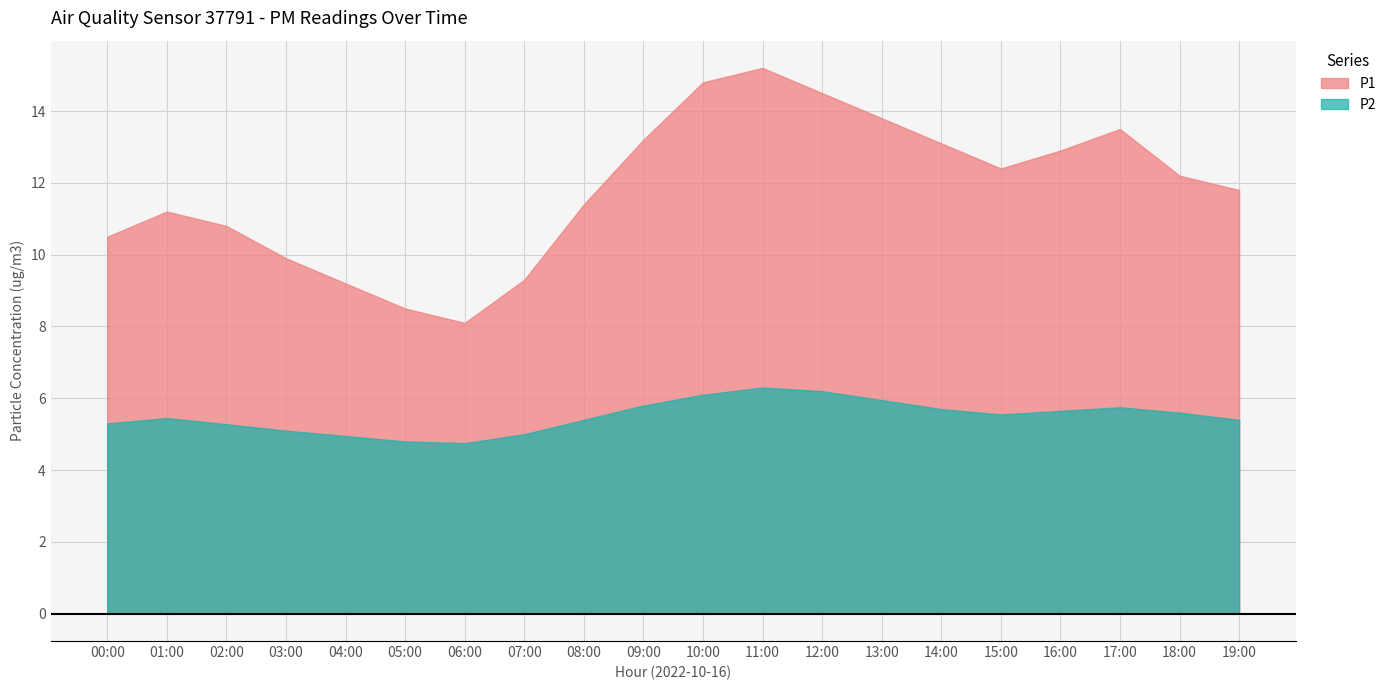

How many data points in P1 are above 12?

10